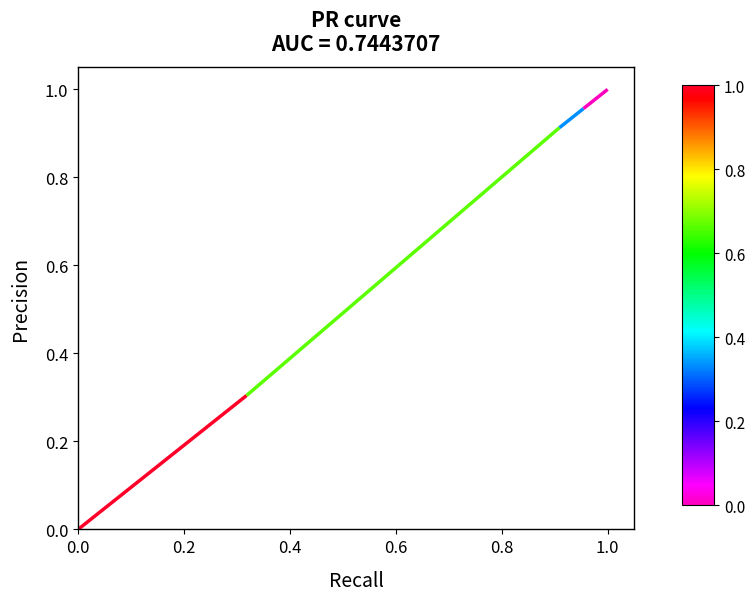

What is the difference between the maximum and minimum values?

1.0